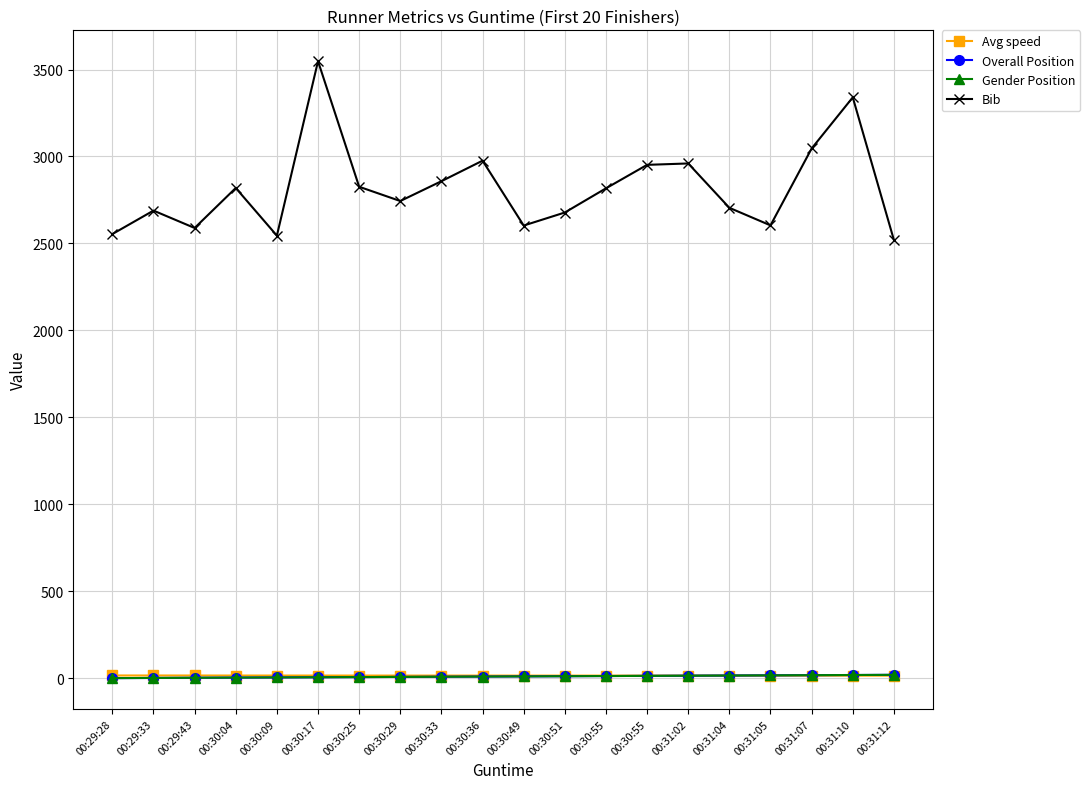

Is it true that Avg speed equals 15.7 at 00:30:33?

True